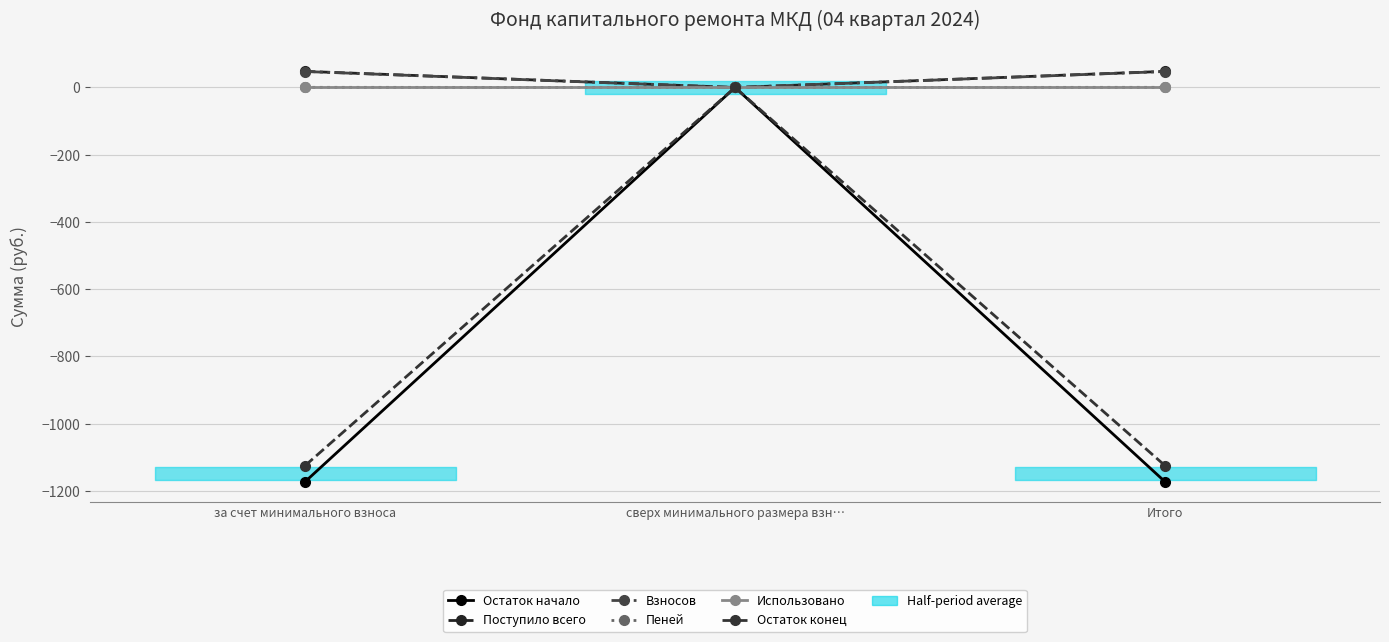

The Использовано series shows 0.0 at сверх минимального размера взн…. True or false?

True